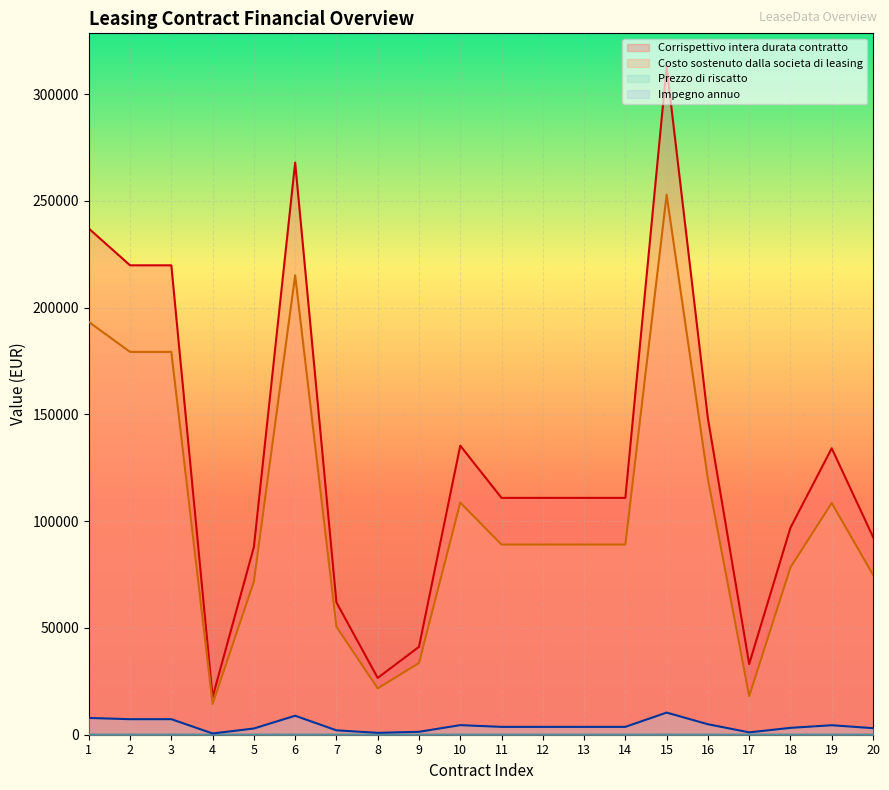

What is the value of the Corrispettivo intera durata contratto point at the 19th from the left?

134173.5